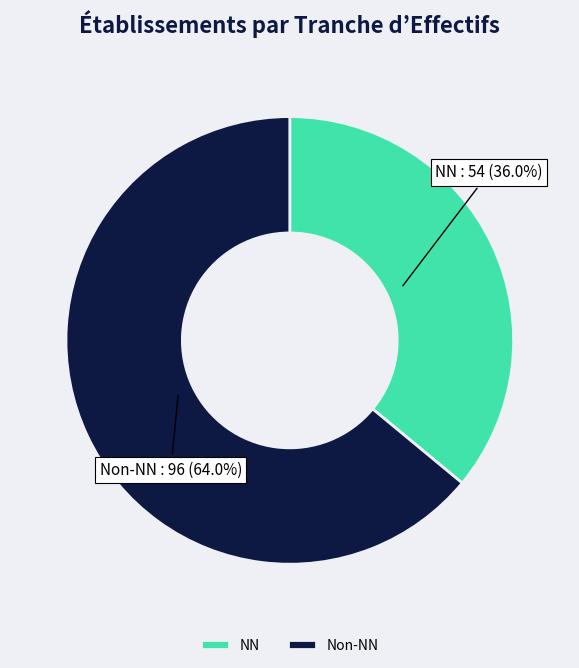

Does NN account for over 50% of the chart?

No